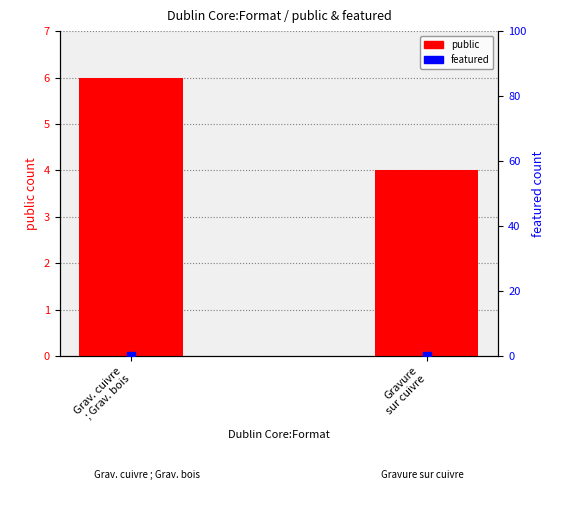

Which series has the widest spread of Y values?

public